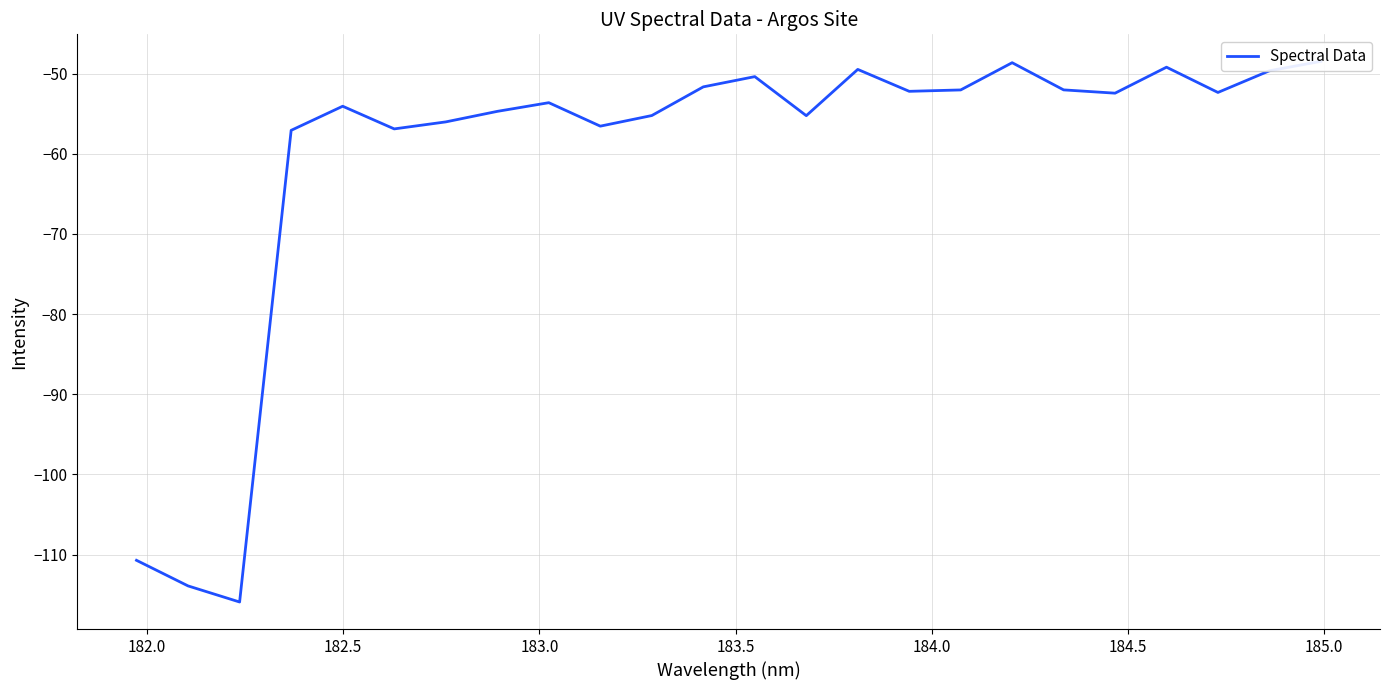

How many lines are shown in the chart?

1